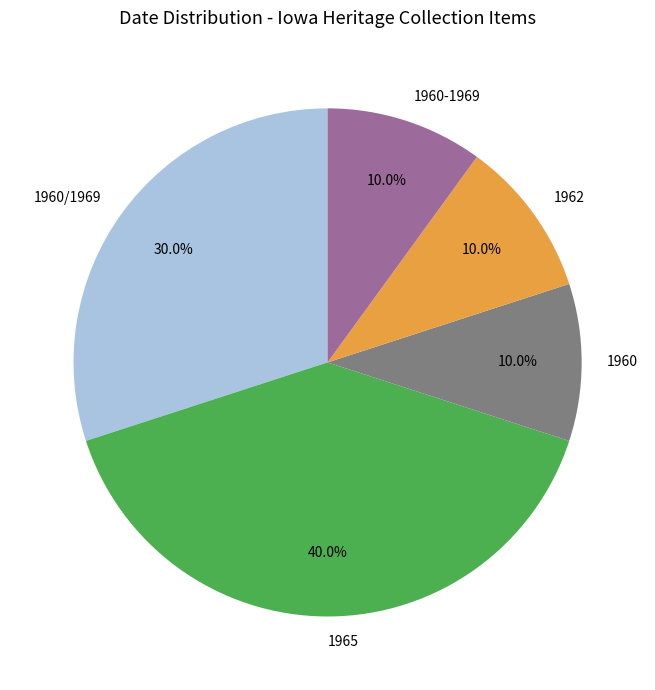

Which slice is the largest?

1965